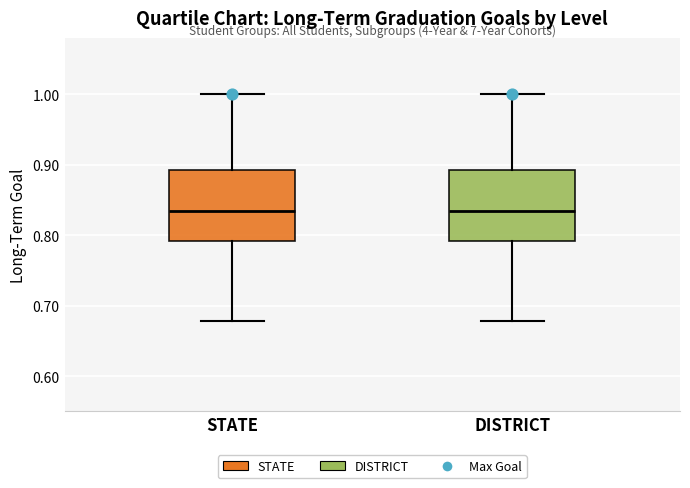

Reading left to right, read every box against the y-axis: the position of its median line, the range the box covers, and the ends of its whiskers. The values are not printed on the chart, so give them approximately, as read against the axis.

STATE: median 0.83, box 0.79 to 0.89, whiskers 0.68 to 1.00
DISTRICT: median 0.83, box 0.79 to 0.89, whiskers 0.68 to 1.00